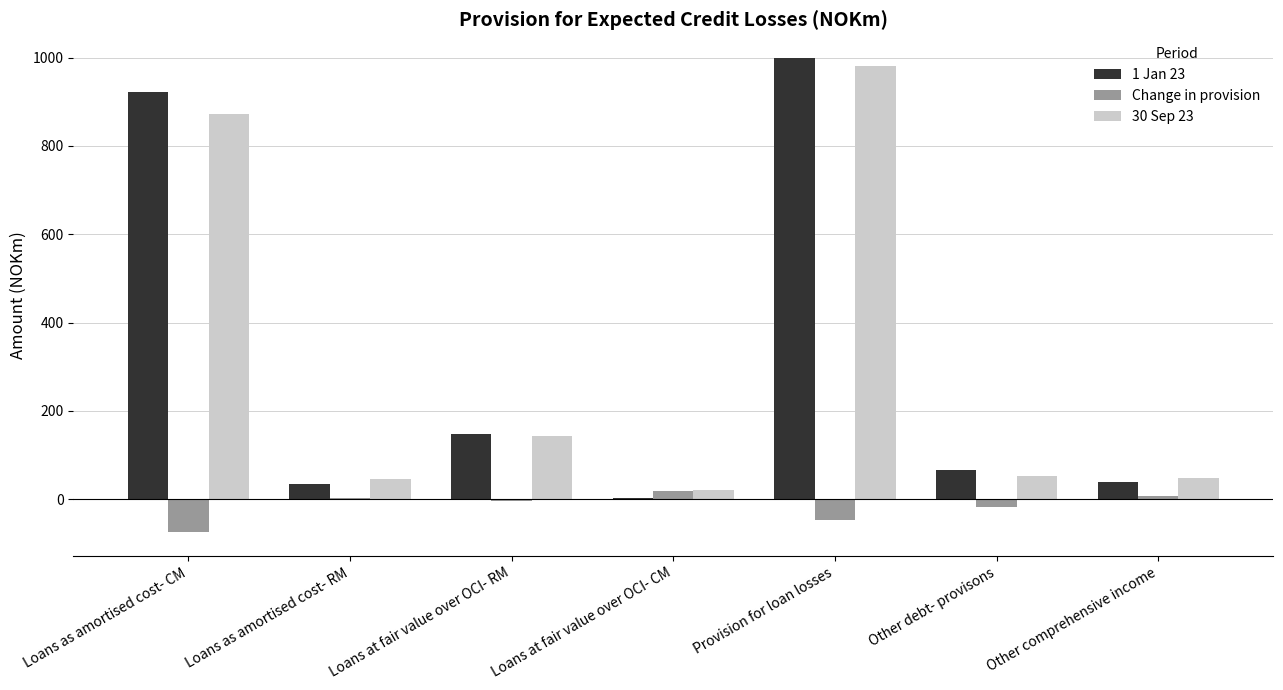

The value of 30 Sep 23 at Provision for loan losses is 982. True or false?

True